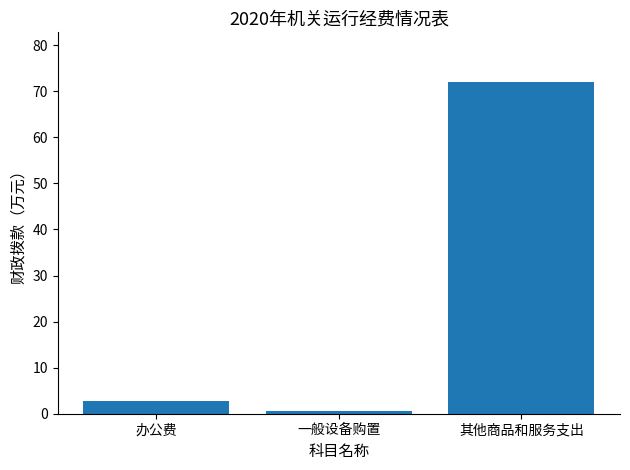

What is the sum of the values at 办公费 and 其他商品和服务支出?

74.7